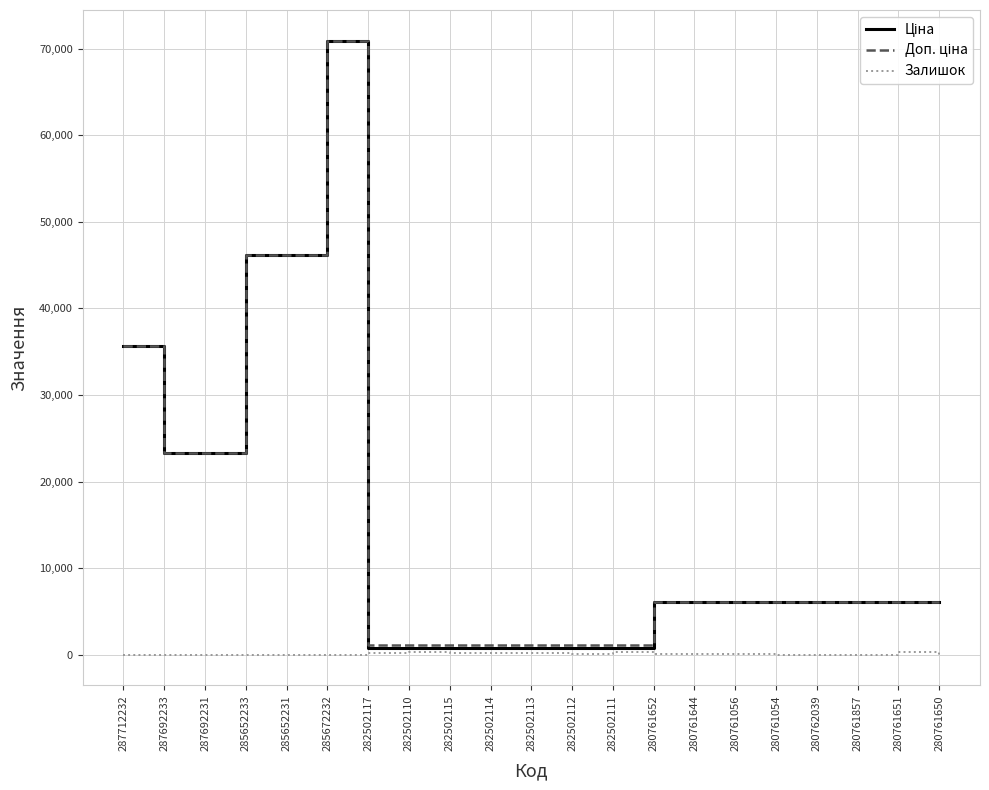

Which label corresponds to the largest value in the chart?

285672232